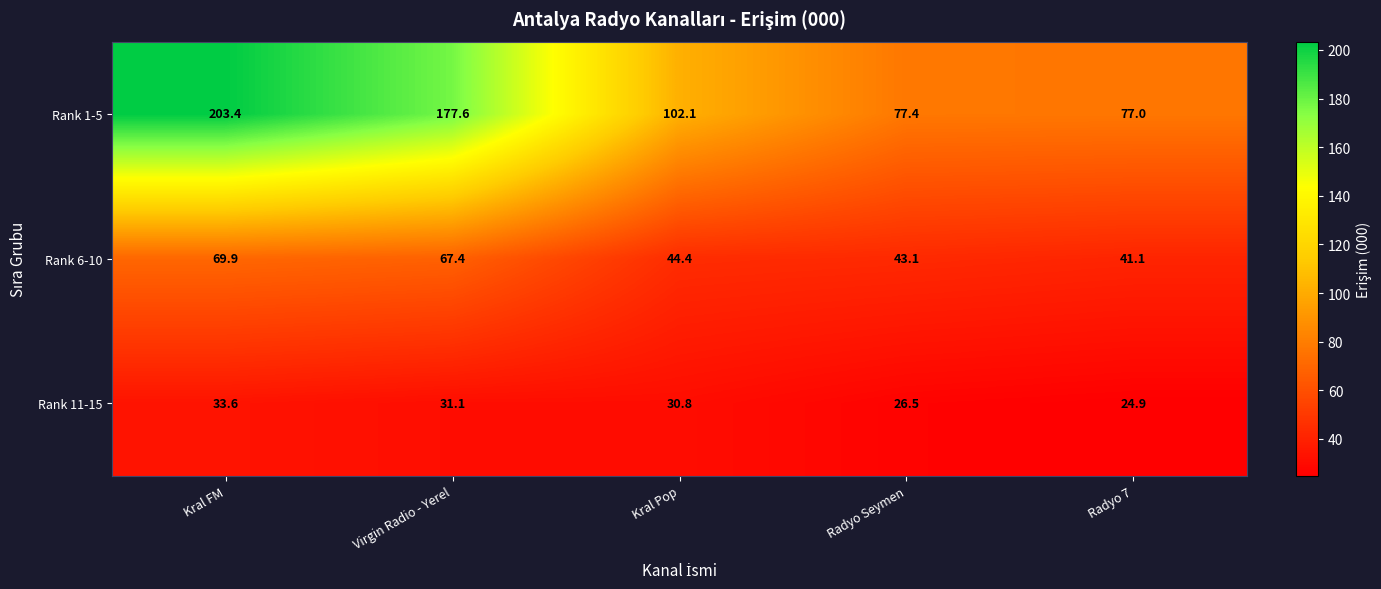

What is the difference between the second highest and second lowest values in the Rank 11-15 series?

4.6